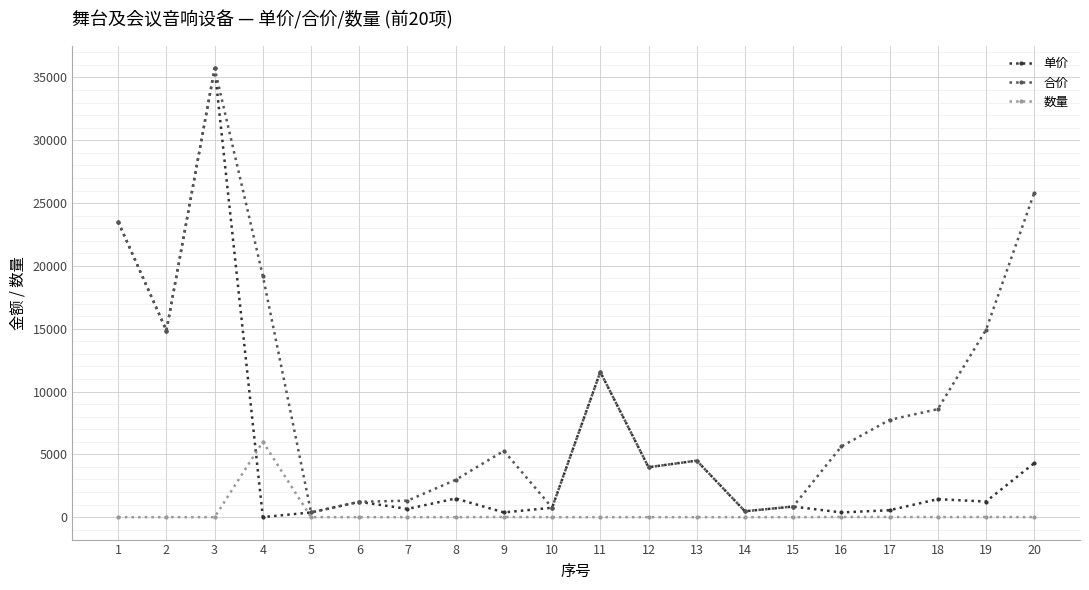

What is the difference between the maximum and minimum values in the 单价 series?

35716.8